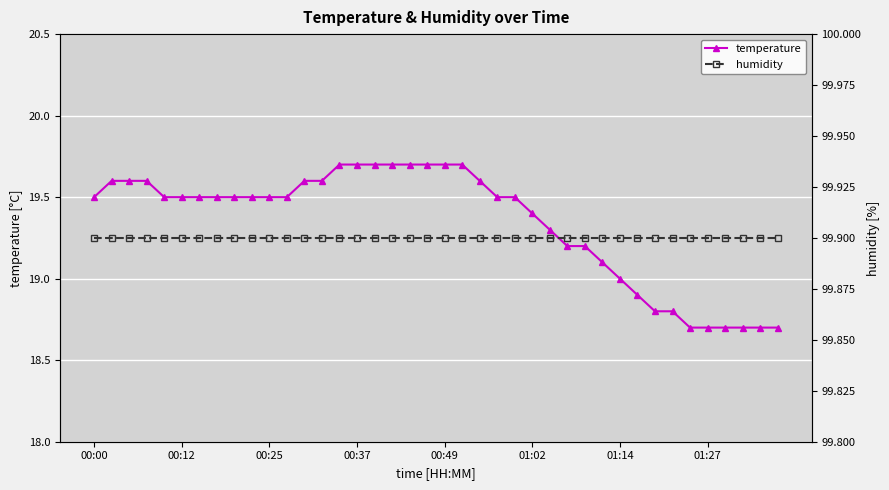

What is the approximate value of temperature at 01:14?

19.0